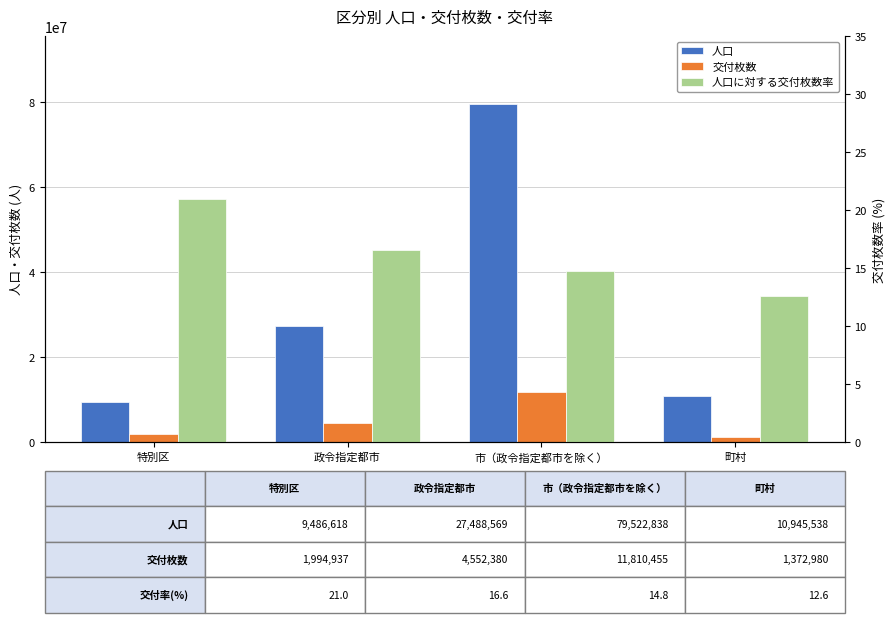

How many data points in 人口 are above 27488569?

1